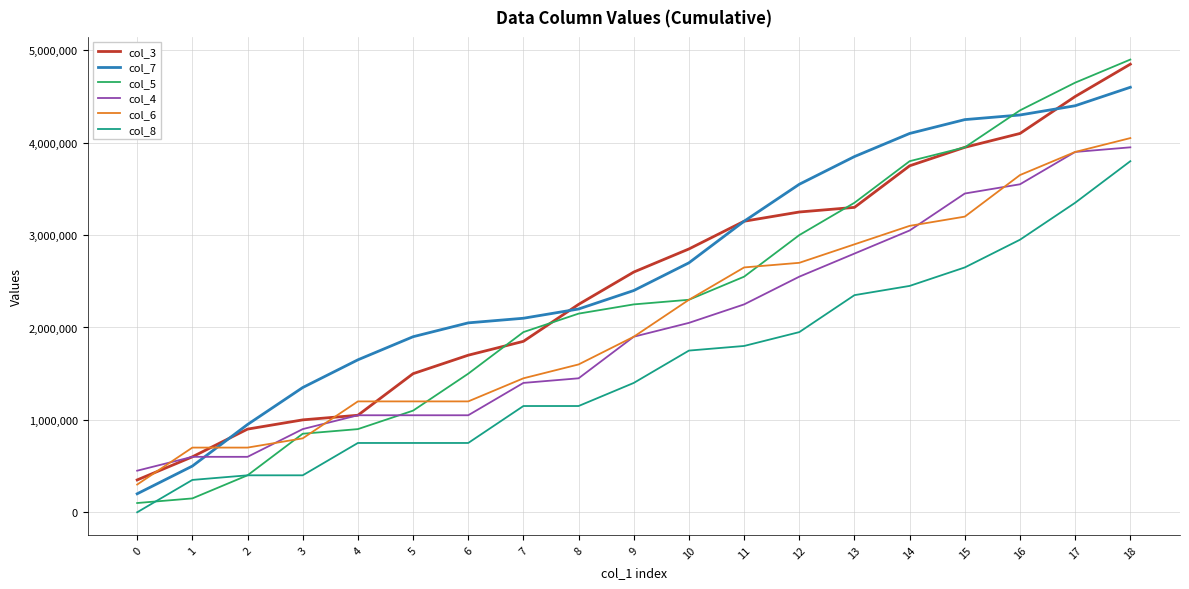

Rank the series by their maximum value, from highest to lowest.

col_5, col_3, col_7, col_6, col_4, col_8